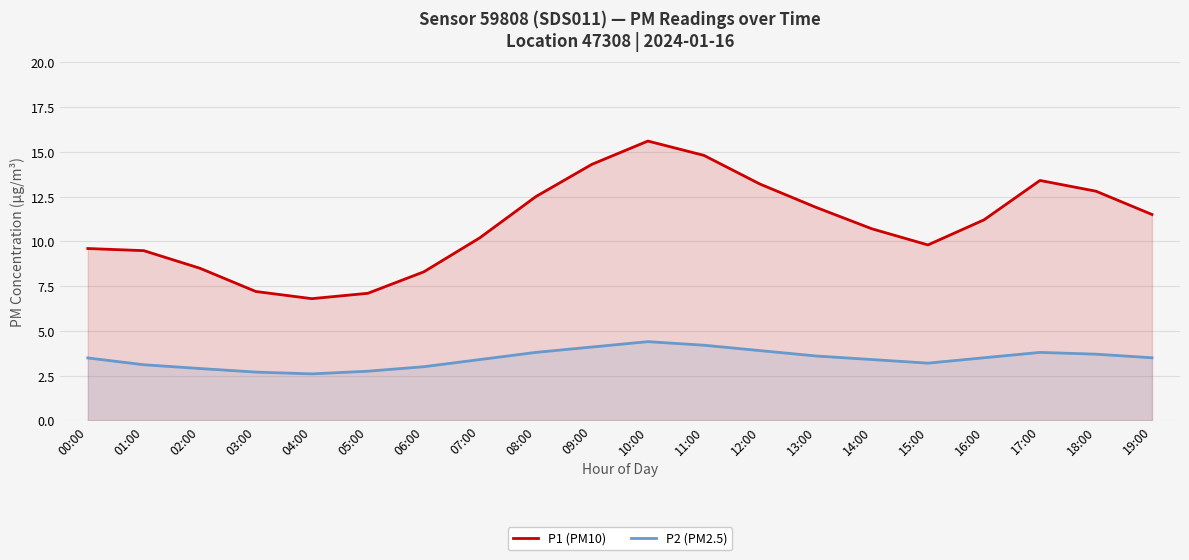

Reading left to right, what are all the values shown in this chart?

P1 (PM10): 9.6	9.5	8.5	7.2	6.8	7.1	8.3	10.2	12.5	14.3	15.6	14.8	13.2	11.9	10.7	9.8	11.2	13.4	12.8	11.5
P2 (PM2.5): 3.5	3.1	2.9	2.7	2.6	2.8	3.0	3.4	3.8	4.1	4.4	4.2	3.9	3.6	3.4	3.2	3.5	3.8	3.7	3.5